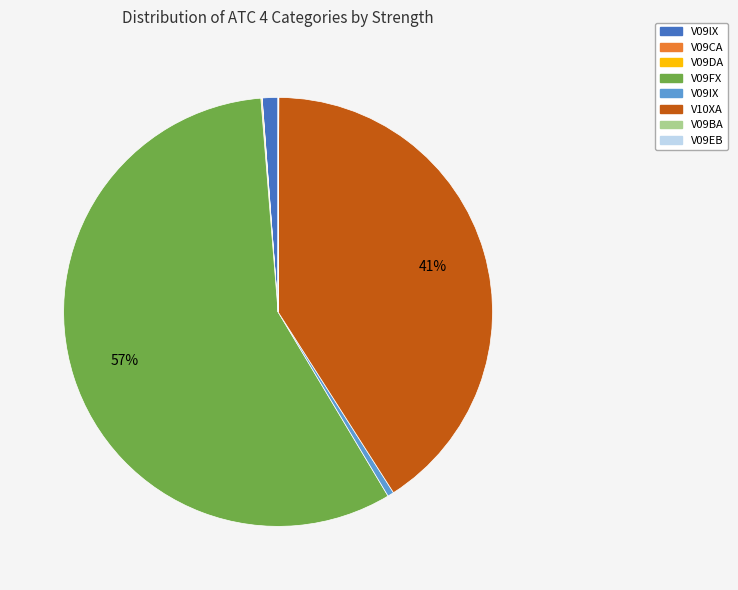

Is there any slice that represents more than half of the pie?

Yes